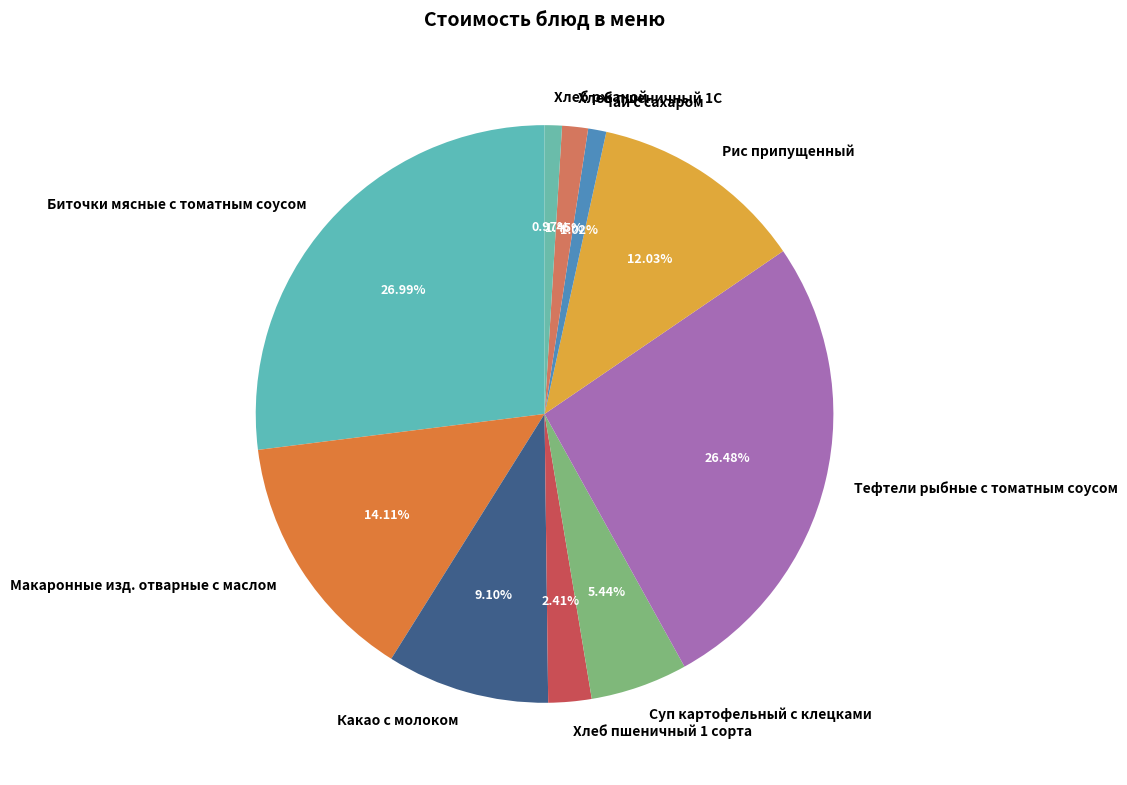

How much of the chart is everything except Чай с сахаром?

99.0%